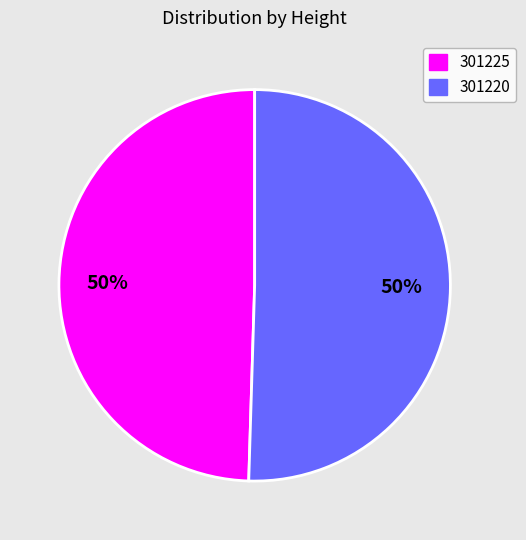

Is it true that 301220 is 50% of the pie?

True